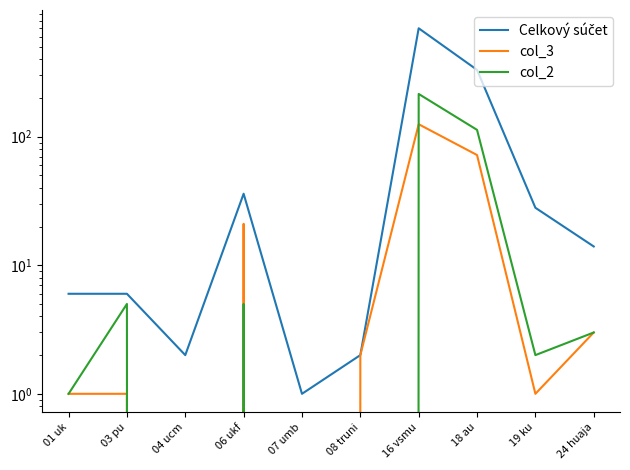

List the labels in order of col_2 value, smallest first.

04 ucm, 07 umb, 08 truni, 01 uk, 19 ku, 24 huaja, 03 pu, 06 ukf, 18 au, 16 vsmu